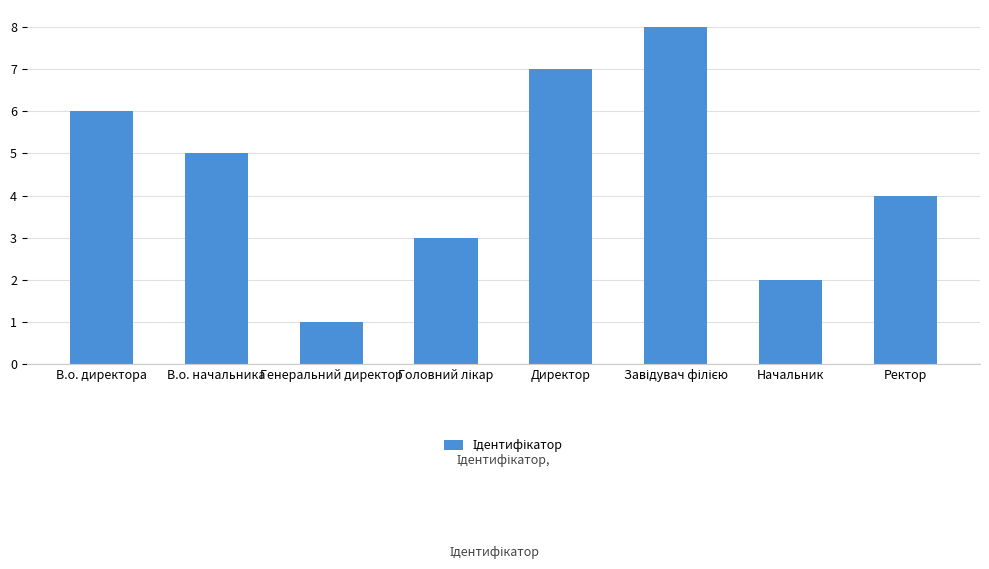

What is the label of the 2nd bar from the left?

В.о. начальника